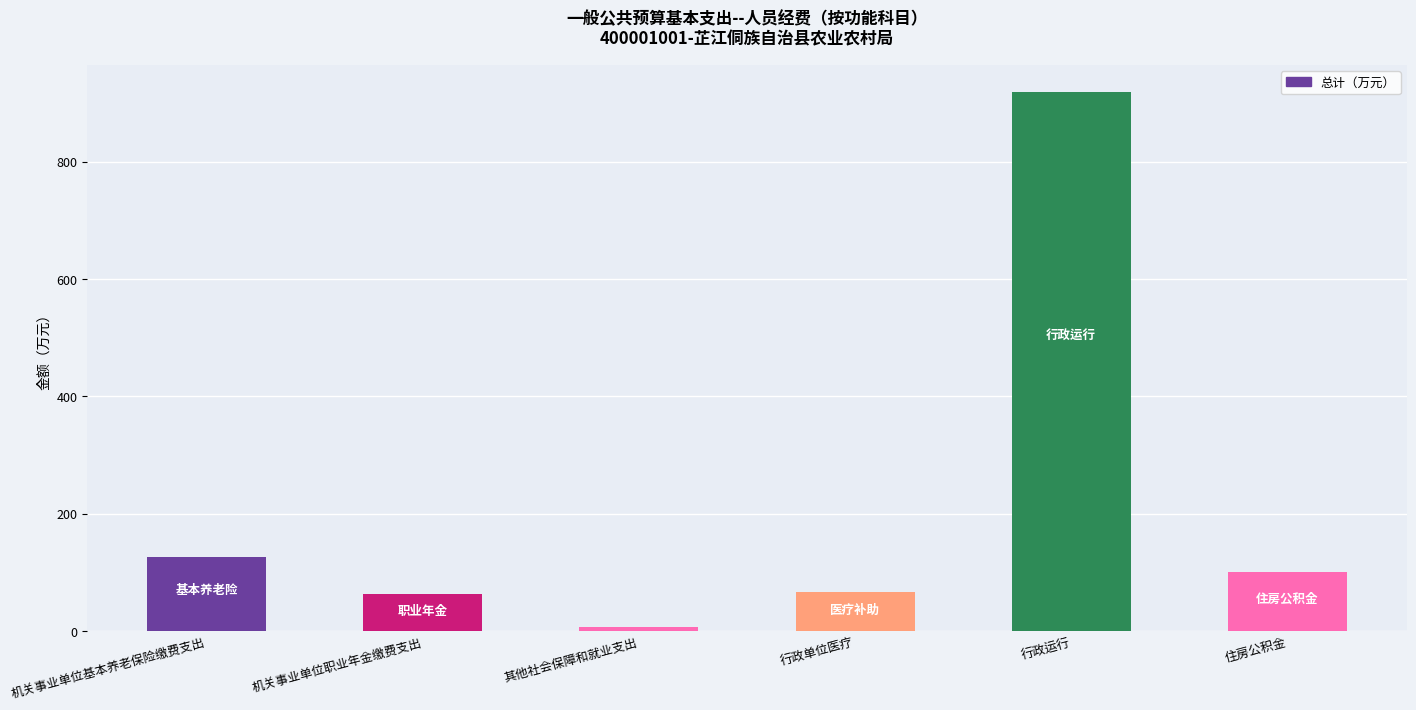

What is the change in value from 机关事业单位基本养老保险缴费支出 to 机关事业单位职业年金缴费支出?

-63.3